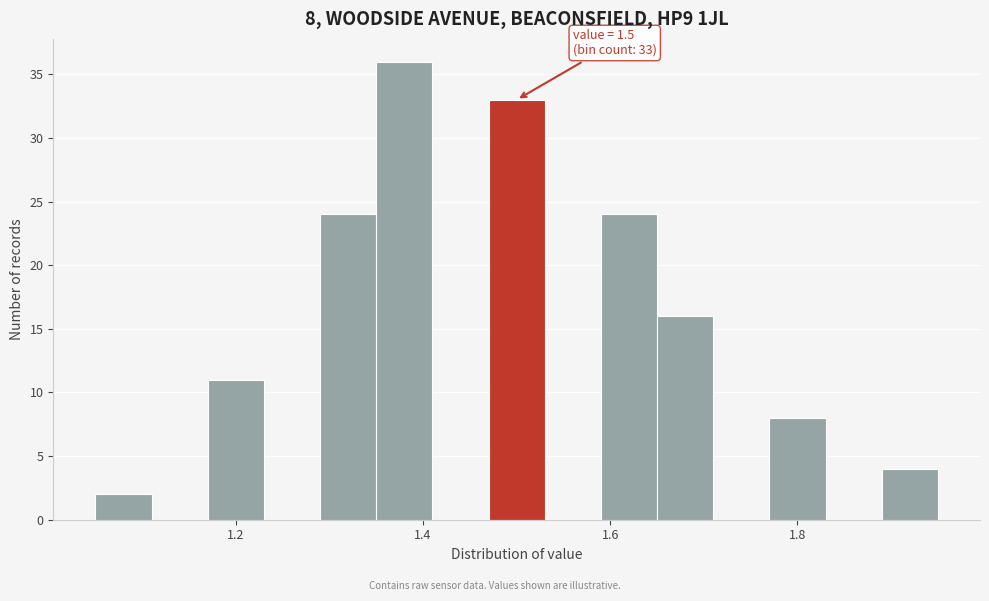

Around what value on the x-axis is the tallest bar? Give the approximate position of its centre, as read against the axis.

1.38